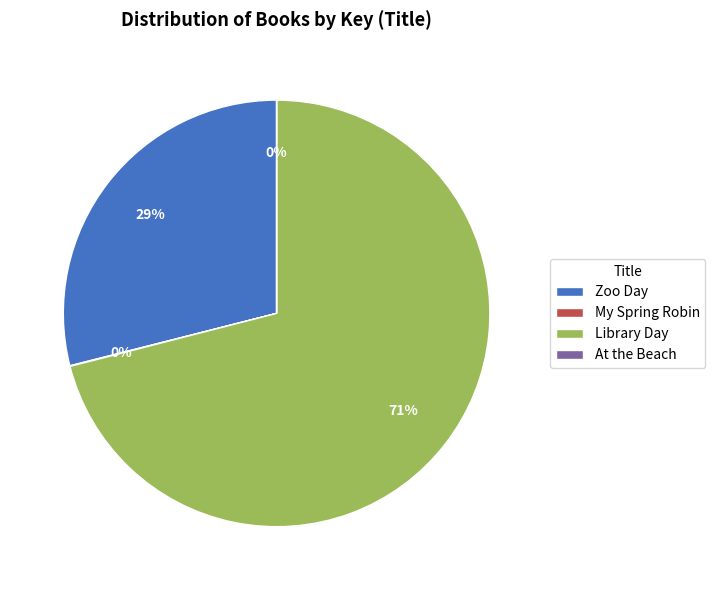

The Zoo Day slice represents 23% of the pie. True or false?

False